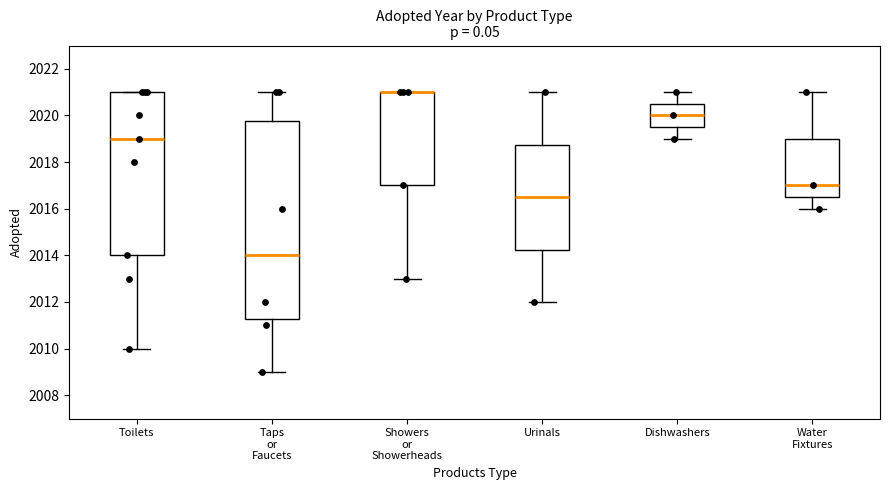

Reading left to right, read every box against the y-axis: the position of its median line, the range the box covers, and the ends of its whiskers. The values are not printed on the chart, so give them approximately, as read against the axis.

Toilets: median 2019.0, box 2014.0 to 2021.0, whiskers 2010.0 to 2021.0
Taps or Faucets: median 2014.0, box 2011.2 to 2019.8, whiskers 2009.0 to 2021.0
Showers or Showerheads: median 2021.0 (drawn on the box's upper edge), box 2017.0 to 2021.0, whiskers 2013.0 to 2021.0
Urinals: median 2016.6, box 2014.2 to 2018.8, whiskers 2012.0 to 2021.0
Dishwashers: median 2020.0, box 2019.6 to 2020.6, whiskers 2019.0 to 2021.0
Water Fixtures: median 2017.0, box 2016.6 to 2019.0, whiskers 2016.0 to 2021.0